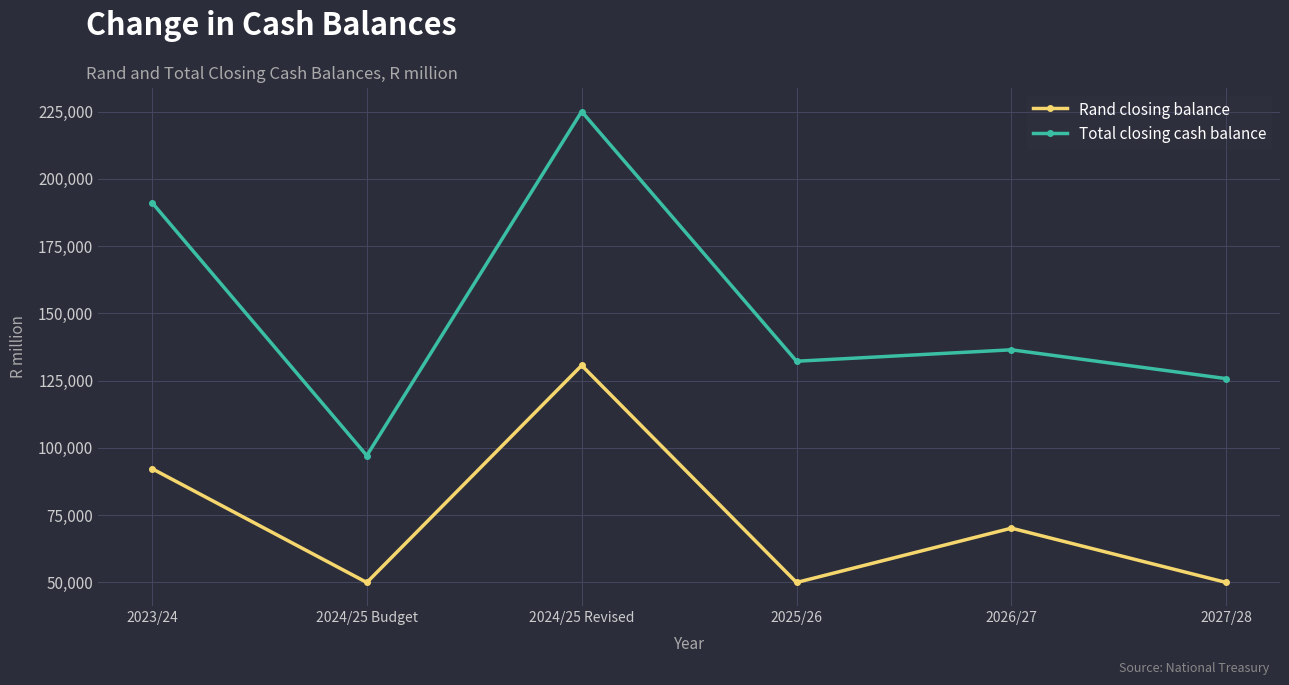

What is the difference between the Total closing cash balance values at 2024/25 Budget and 2023/24?

94071